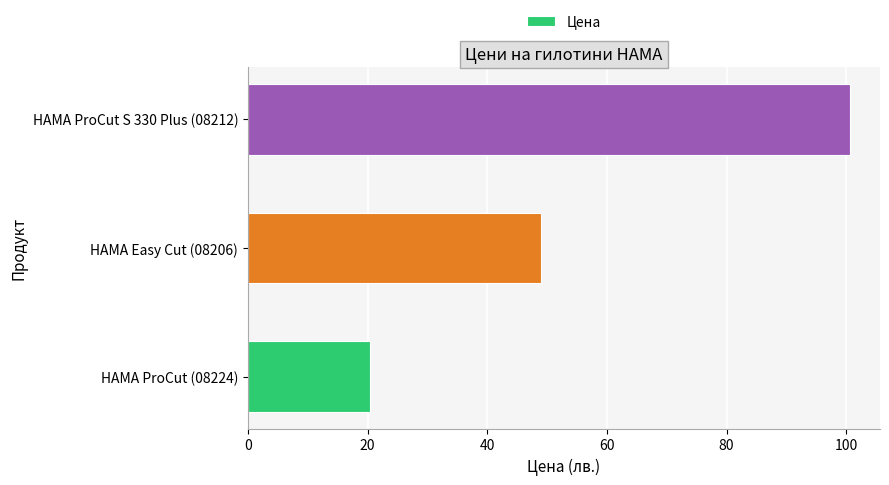

What is the maximum value shown in the chart?

100.6